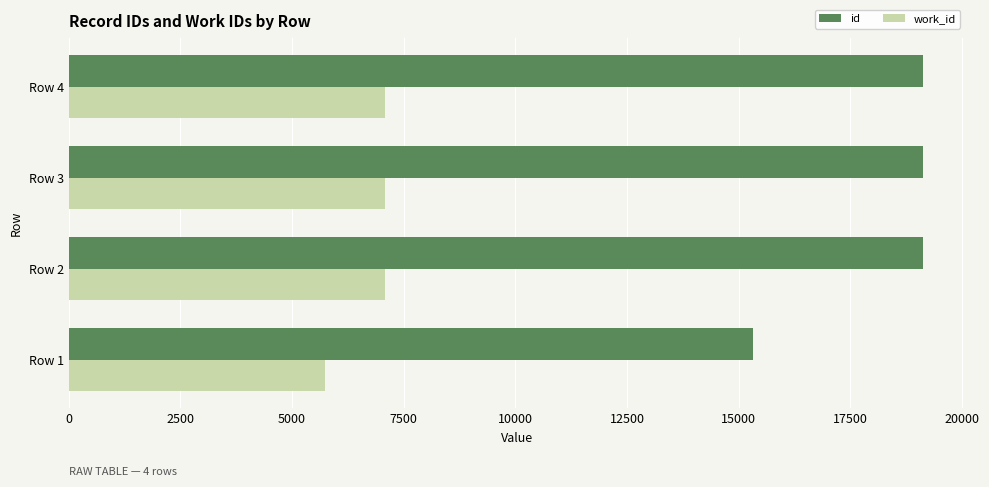

The value of id at Row 3 is 29586. True or false?

False